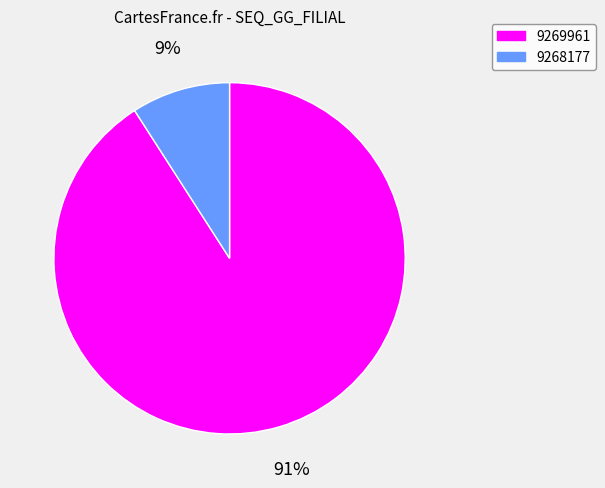

To the nearest percent, what is the average slice percentage?

50%